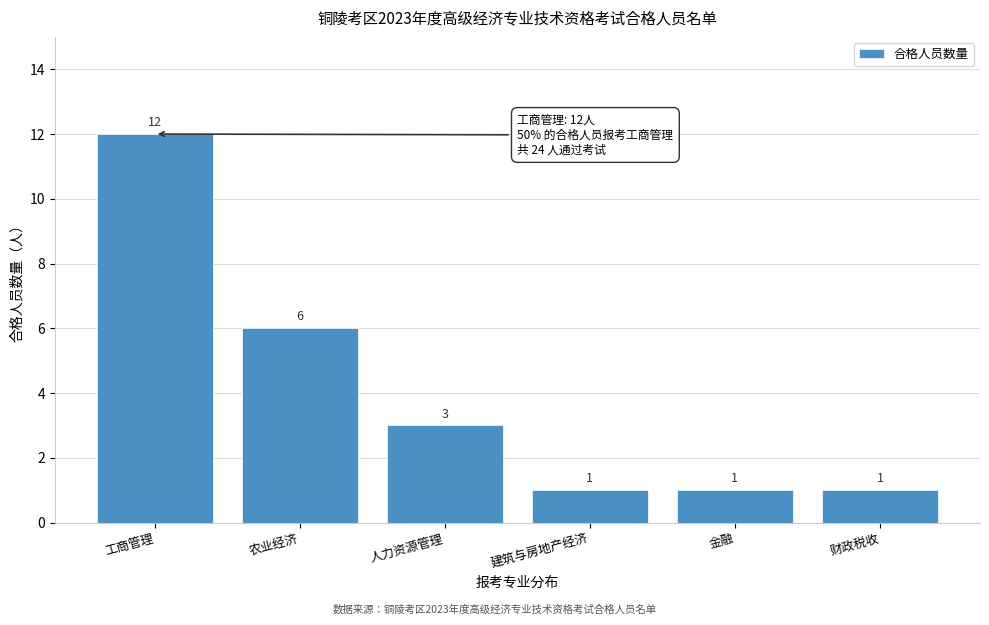

Reading left to right, list all the values displayed in this chart.

12	6	3	1	1	1